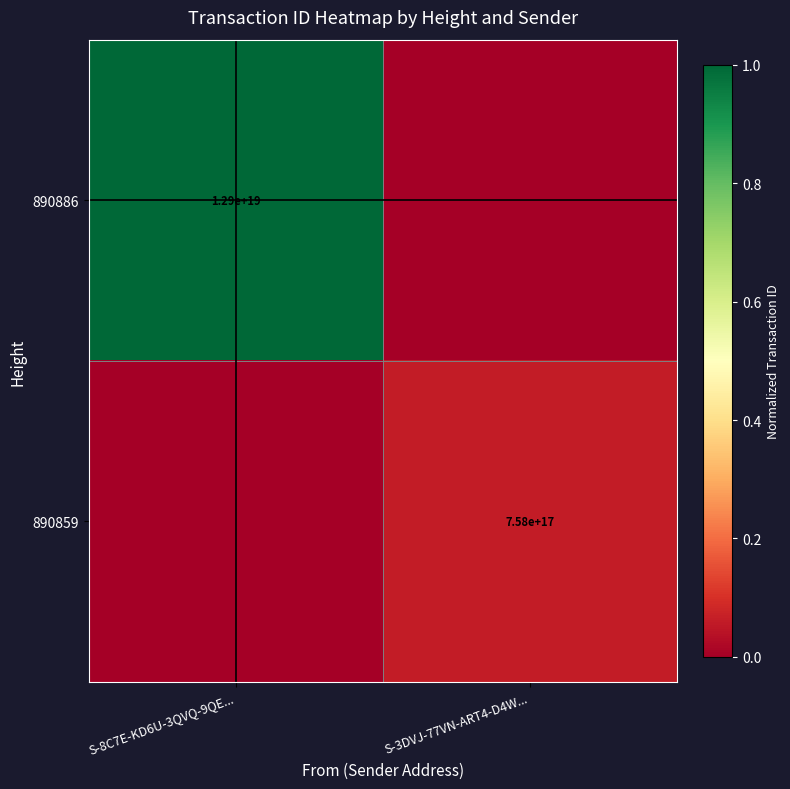

True or false: 890859 has a value of 1203502178638022144 at S-3DVJ-77VN-ART4-D4W....

False